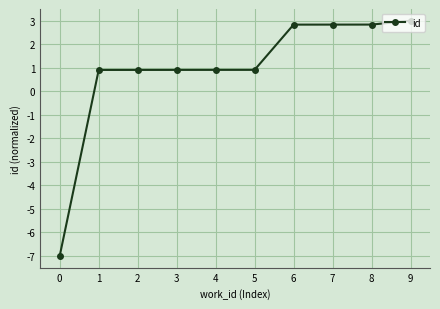

The chart shows a value of 0.2 at 2. True or false?

False